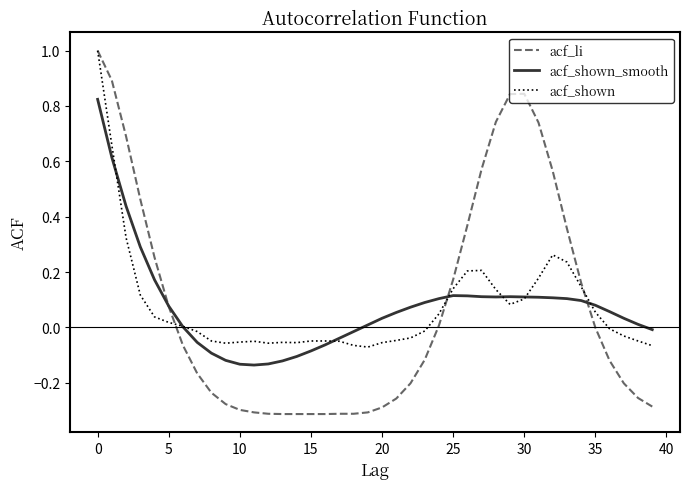

What is the greatest value displayed?

1.0